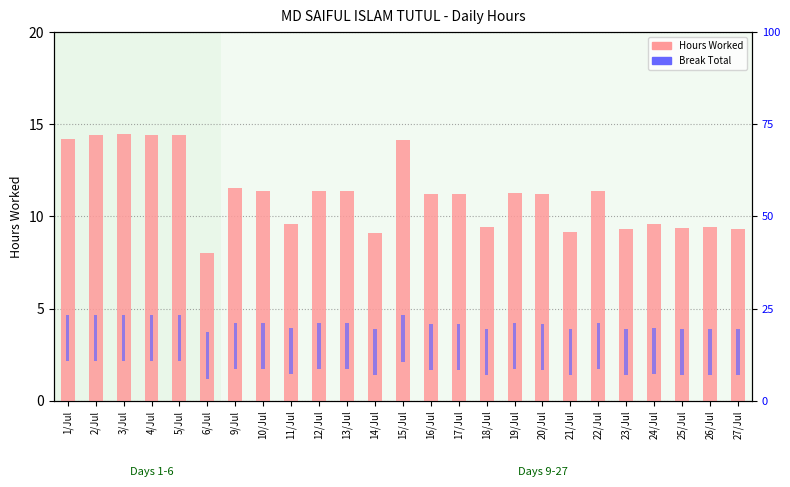

What is the value of the Break Total (0) bar at the 14th from the left?

2.5